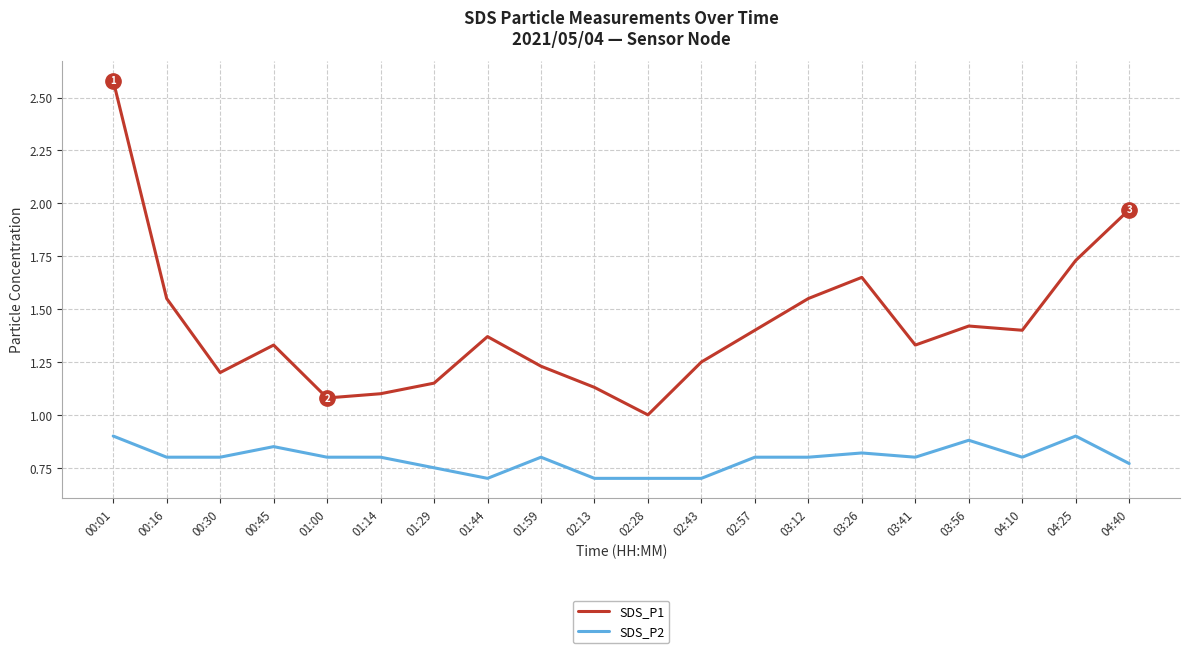

At 04:40, list the series in order from smallest to largest.

SDS_P2, SDS_P1